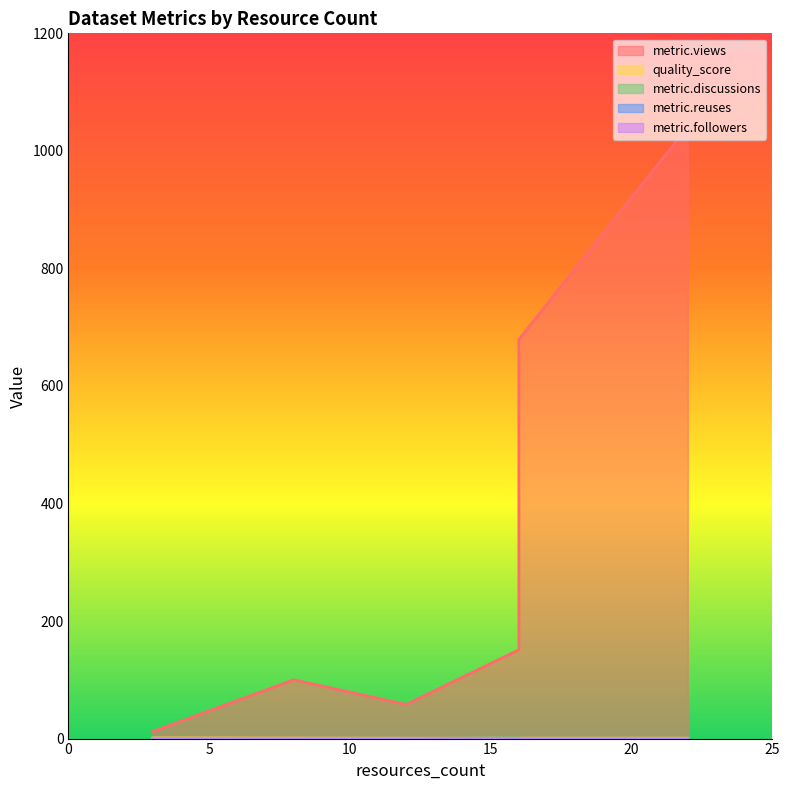

Does the chart have visible grid lines?

No